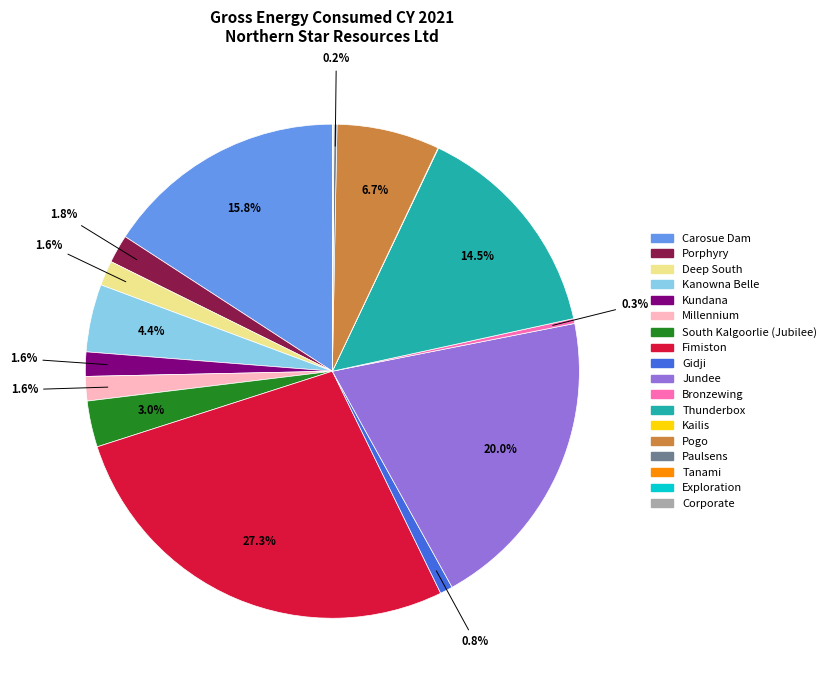

What is the largest slice in the pie chart?

Fimiston